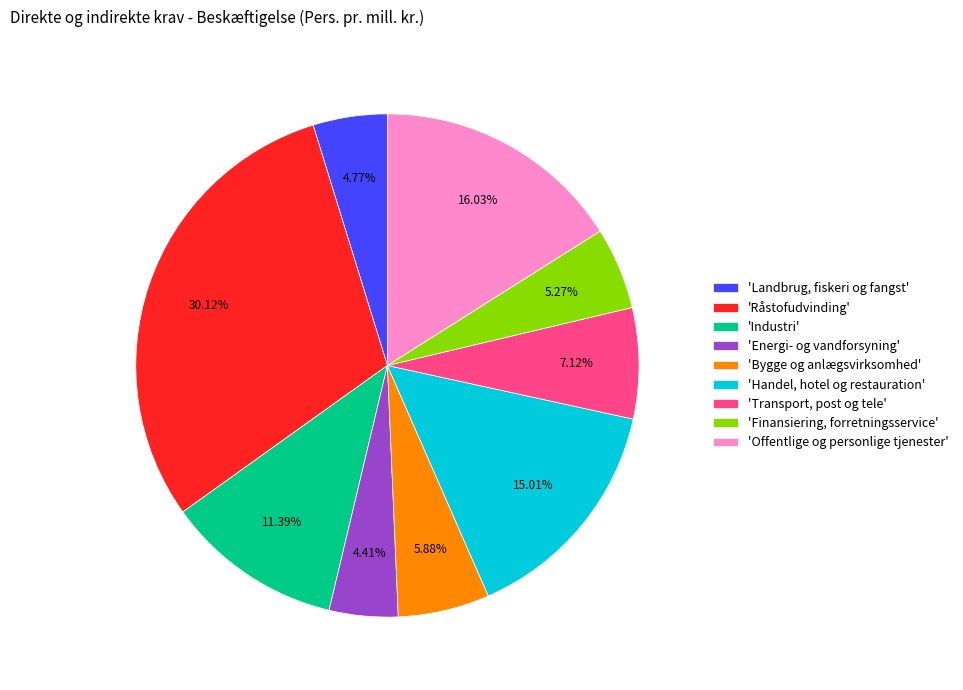

Do 'Råstofudvinding' and 'Offentlige og personlige tjenester' together represent more than half of the pie?

No